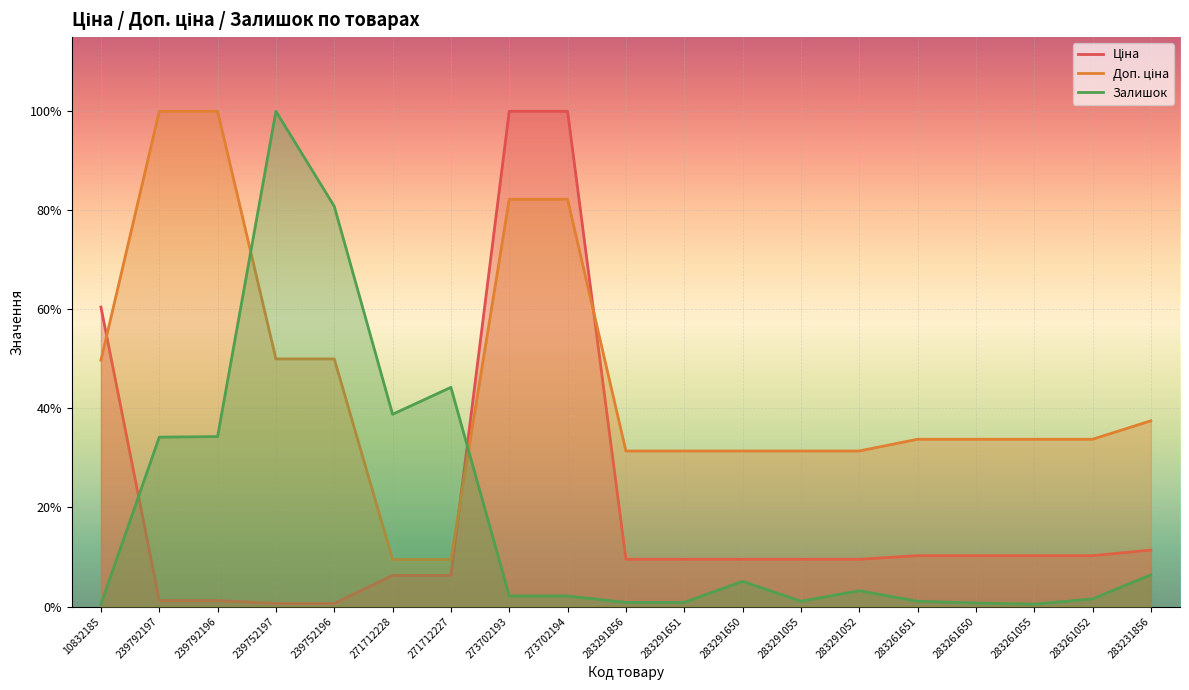

What is the label of the 17th point from the left?

283261055